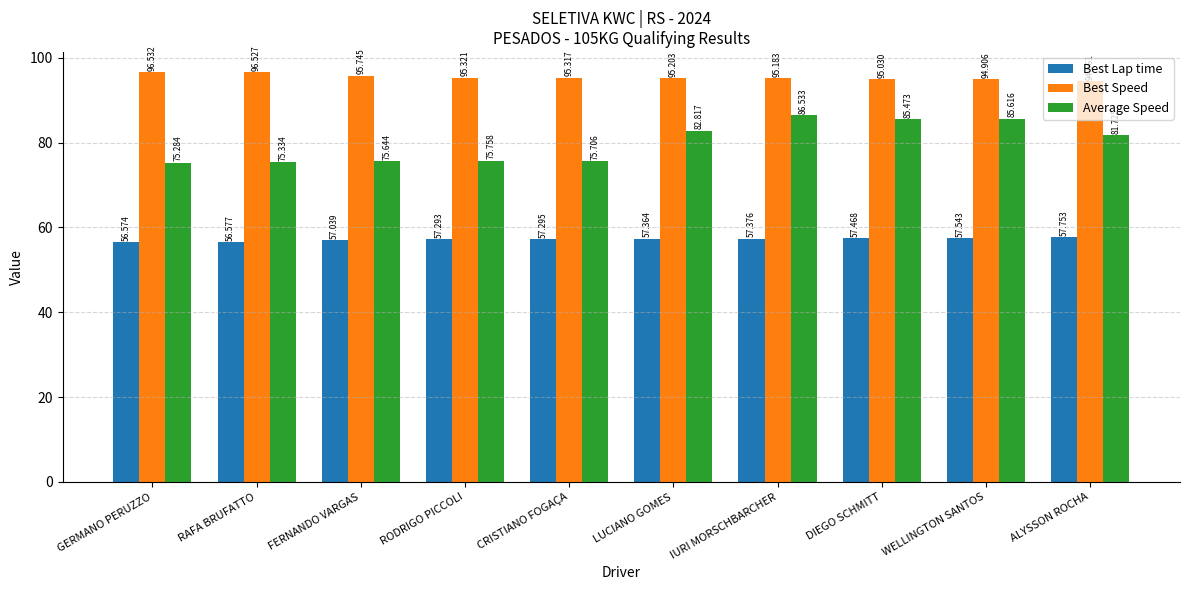

How many distinct data groups are displayed?

3